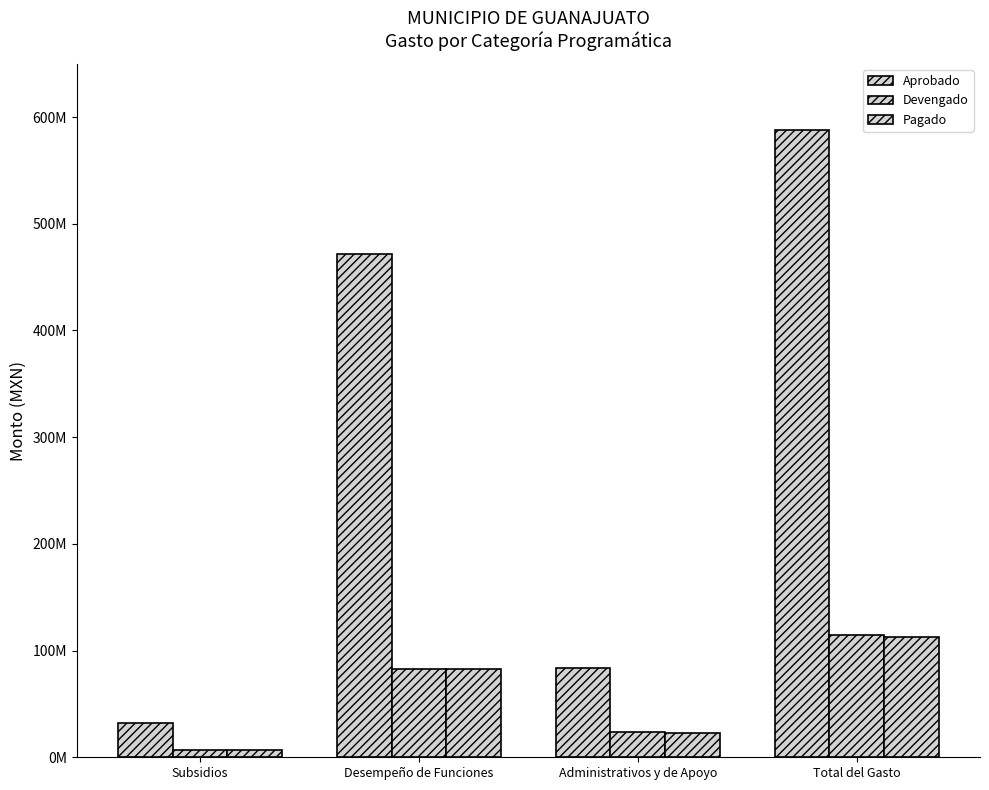

Which series changed the most between Desempeño de Funciones and Administrativos y de Apoyo?

Aprobado